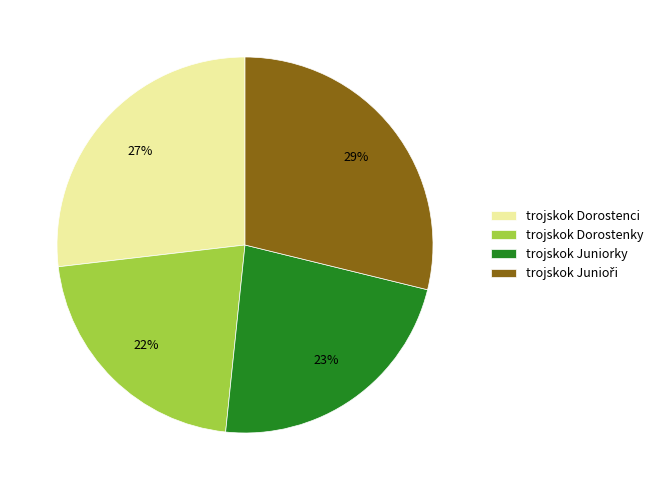

To the nearest percent, what is the difference between the largest and smallest slice percentages?

7%